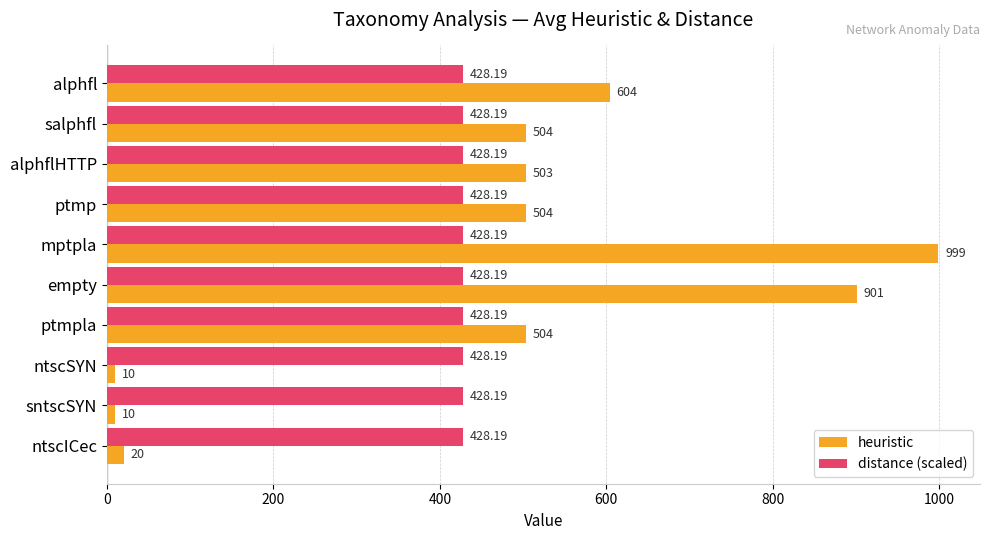

Which series has the largest range (max minus min)?

heuristic